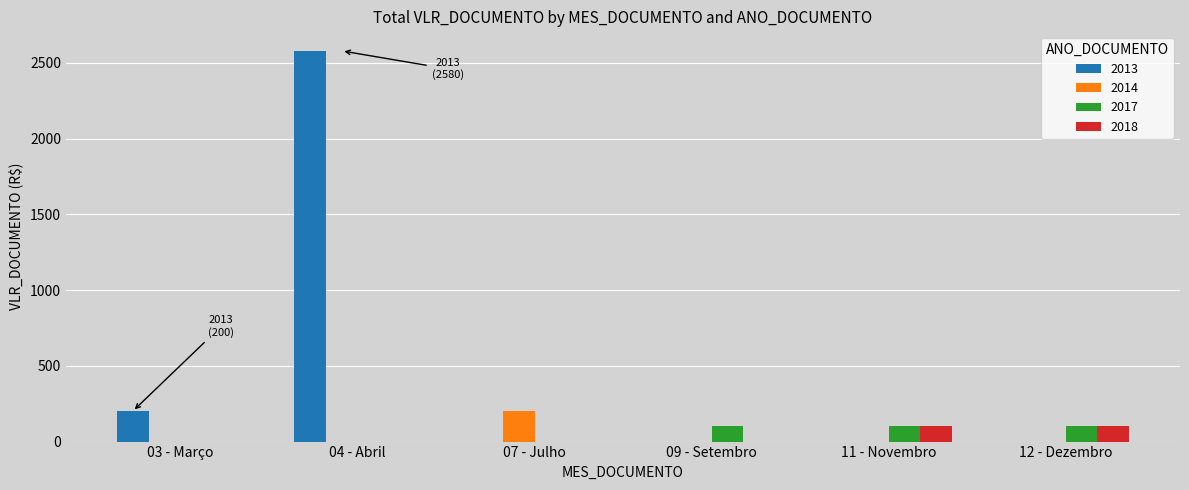

Between 04 - Abril and 12 - Dezembro, which series saw the biggest shift?

2013